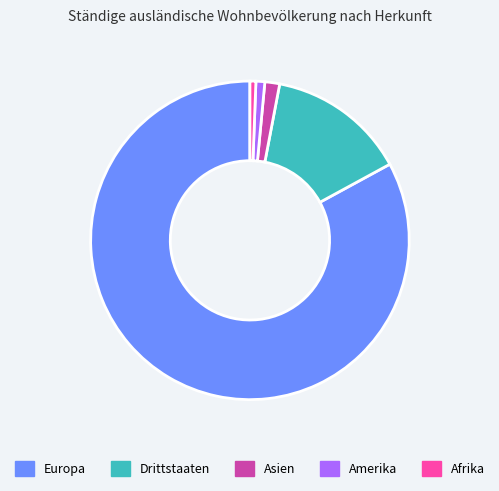

Which category has the biggest portion of the pie?

Europa